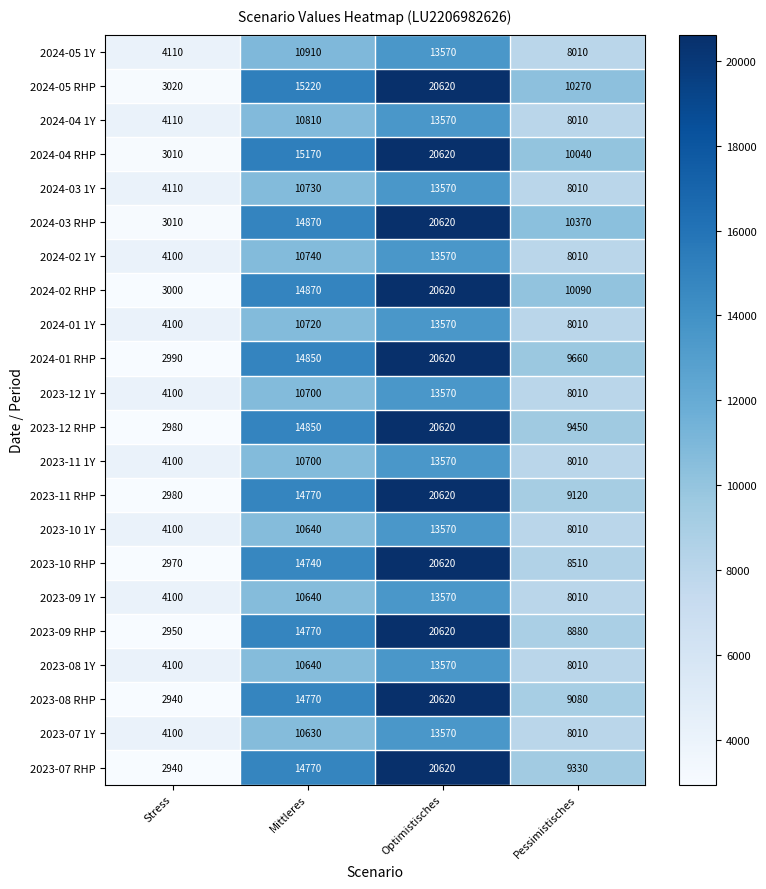

Count the 2024-01 RHP values in the range 9660 to 20620.

3